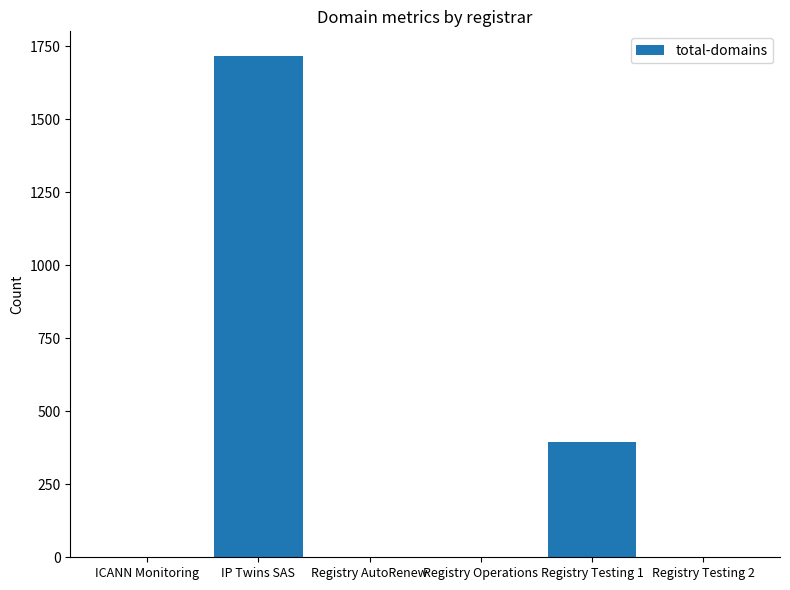

What is the greatest value displayed?

1715